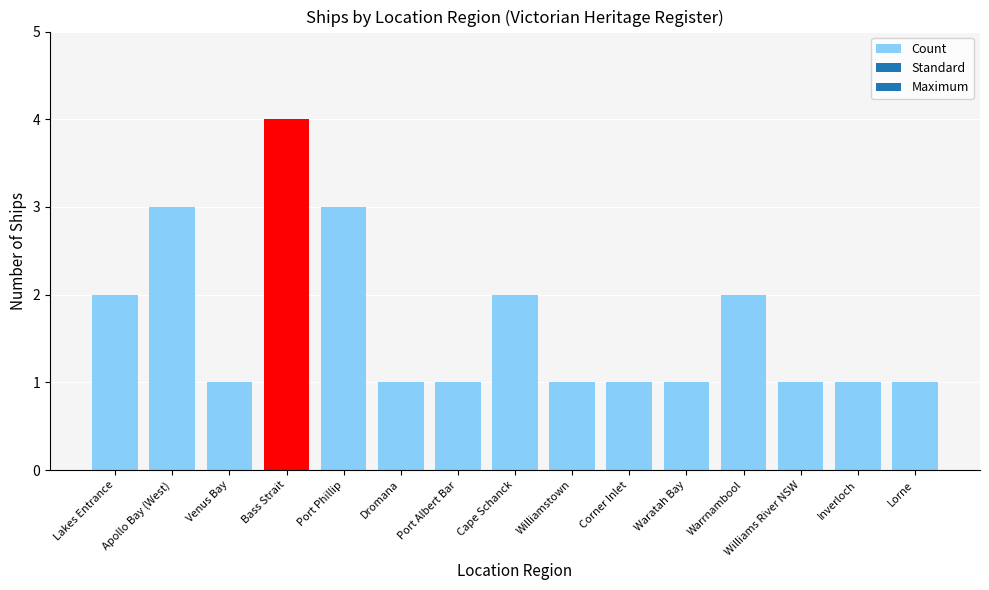

What is the label of the 2nd bar from the left?

Apollo Bay (West)